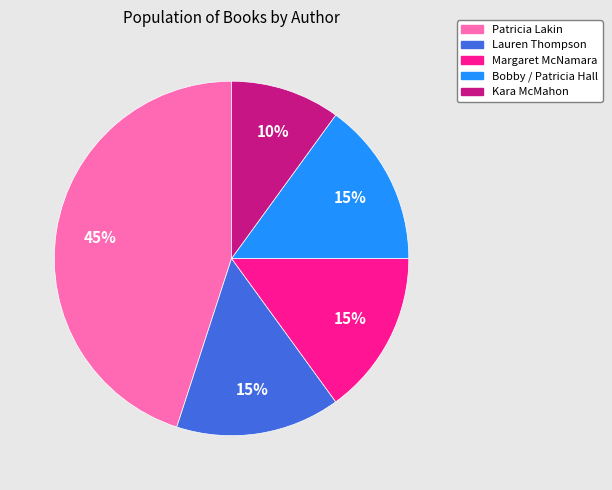

To the nearest percent, what is the difference between the largest and smallest slice percentages?

35%